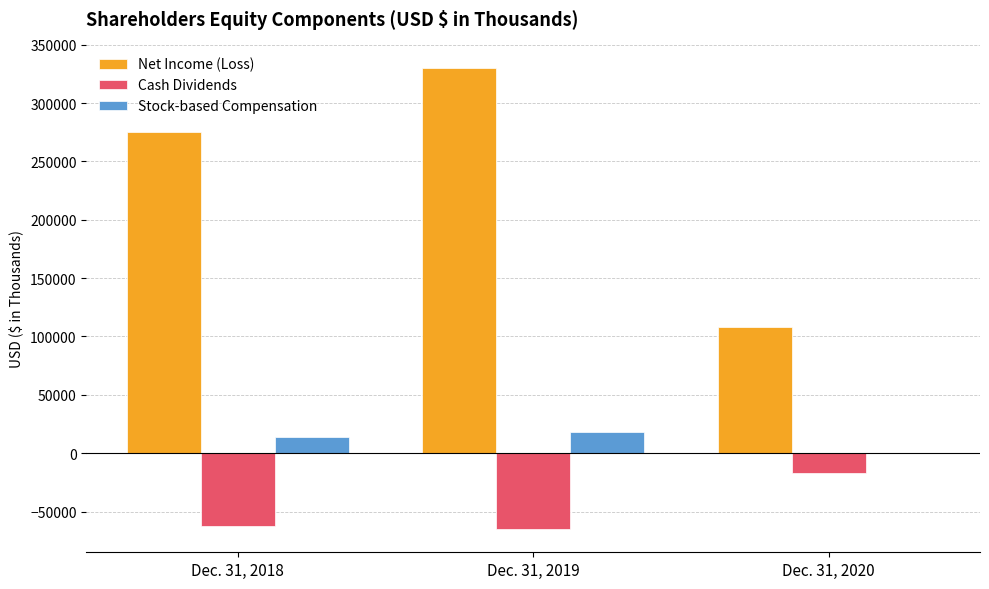

How many data points in Cash Dividends are above -62664?

1